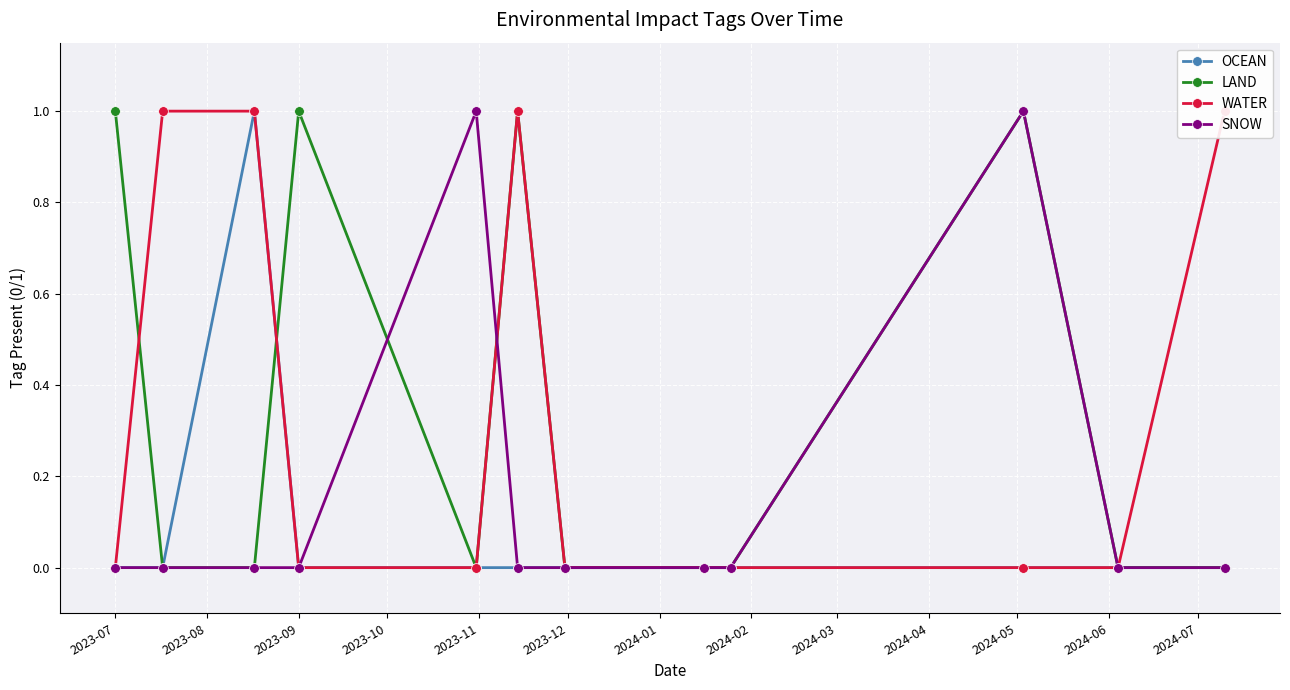

In LAND, how many points are higher than both neighbors (excluding endpoints)?

3